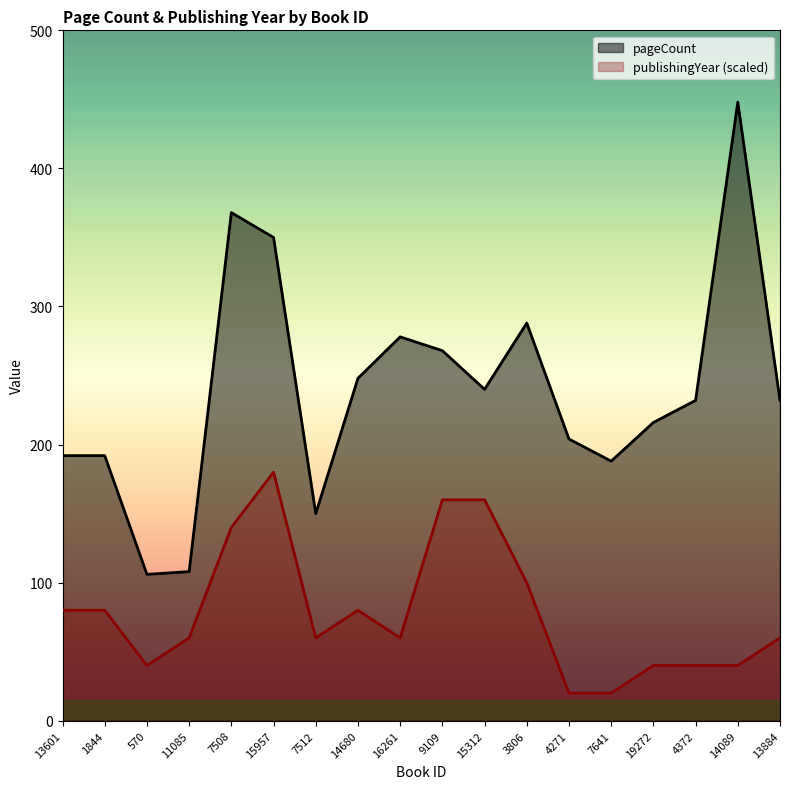

What is the total value across all series at 7508?

508